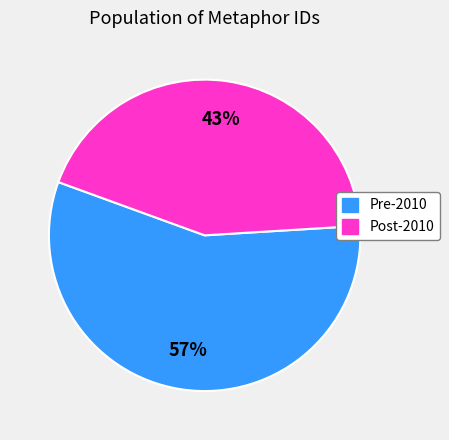

Is there any slice that represents more than half of the pie?

Yes